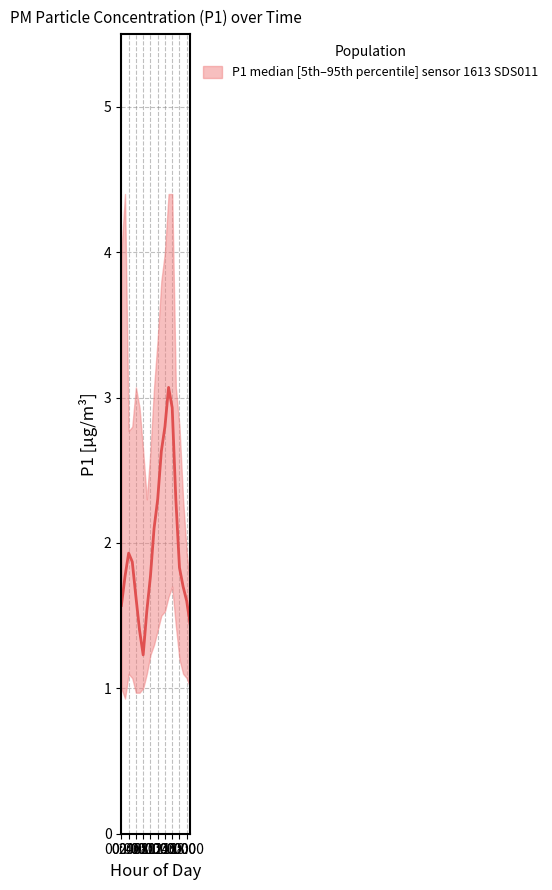

Reading right to left, transcribe all the data shown in this chart.

P1_median: 1.4	1.6	1.7	1.8	2.3	2.9	3.1	2.8	2.6	2.3	2.1	1.8	1.5	1.2	1.4	1.6	1.9	1.9	1.8	1.6
P1_low: 1.0	1.1	1.1	1.2	1.4	1.7	1.6	1.5	1.5	1.4	1.3	1.2	1.1	1.0	1.0	1.0	1.1	1.1	0.9	1.0
P1_high: 1.7	1.9	2.3	2.8	3.1	4.4	4.4	4.0	3.8	3.4	3.1	2.6	2.3	2.6	2.9	3.1	2.8	2.8	4.4	4.0